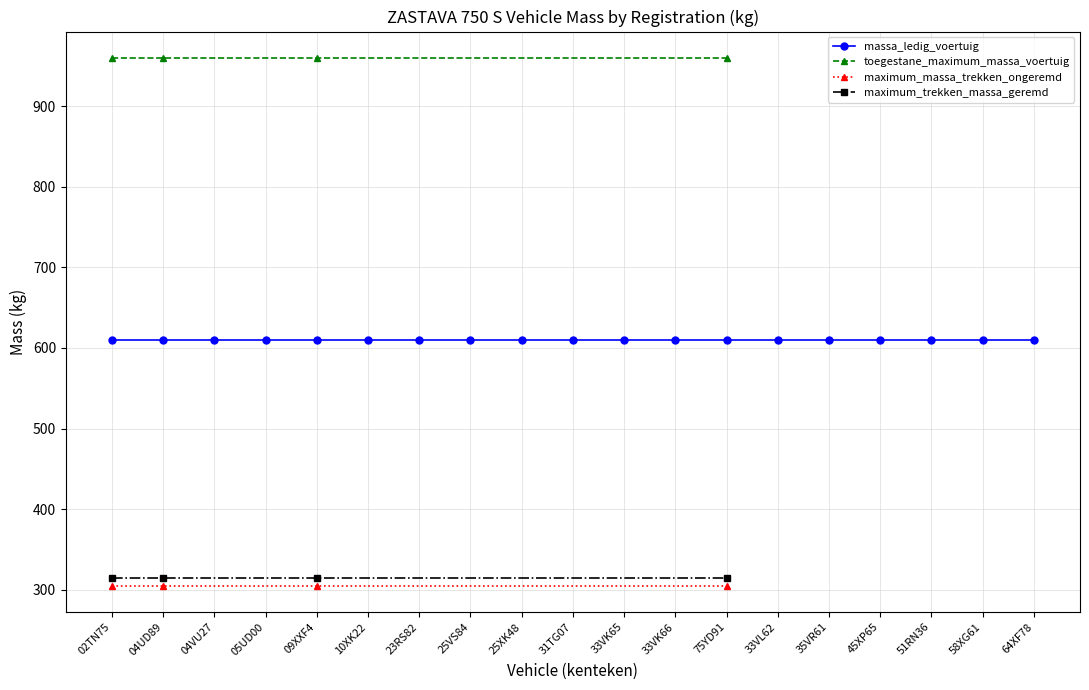

Is it true that maximum_trekken_massa_geremd equals 315 at 04UD89?

True